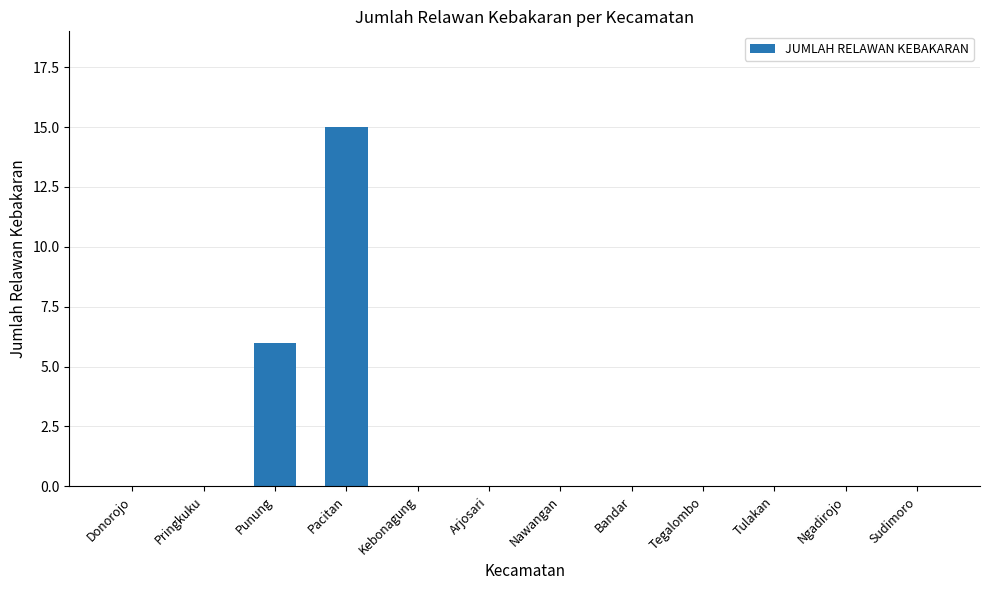

The value at Donorojo is -5. True or false?

False